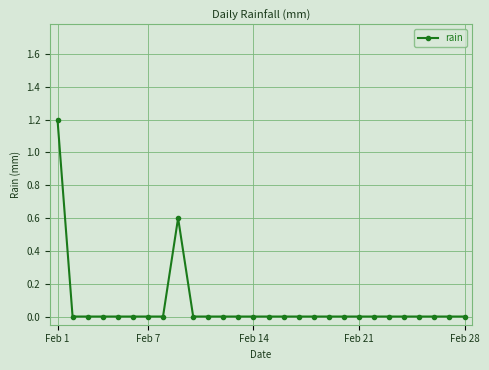

What is the value of the 9th point from the left?

0.6